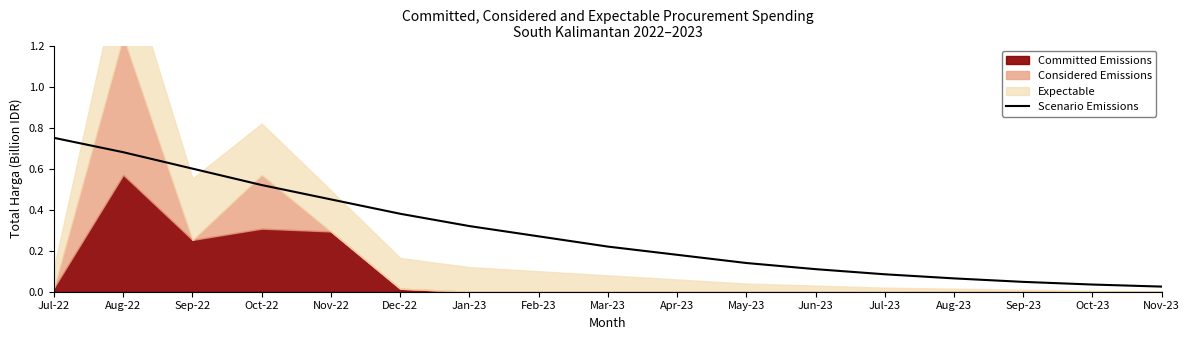

True or false: Scenario Emissions has a value of 0.1 at Sep-23.

False